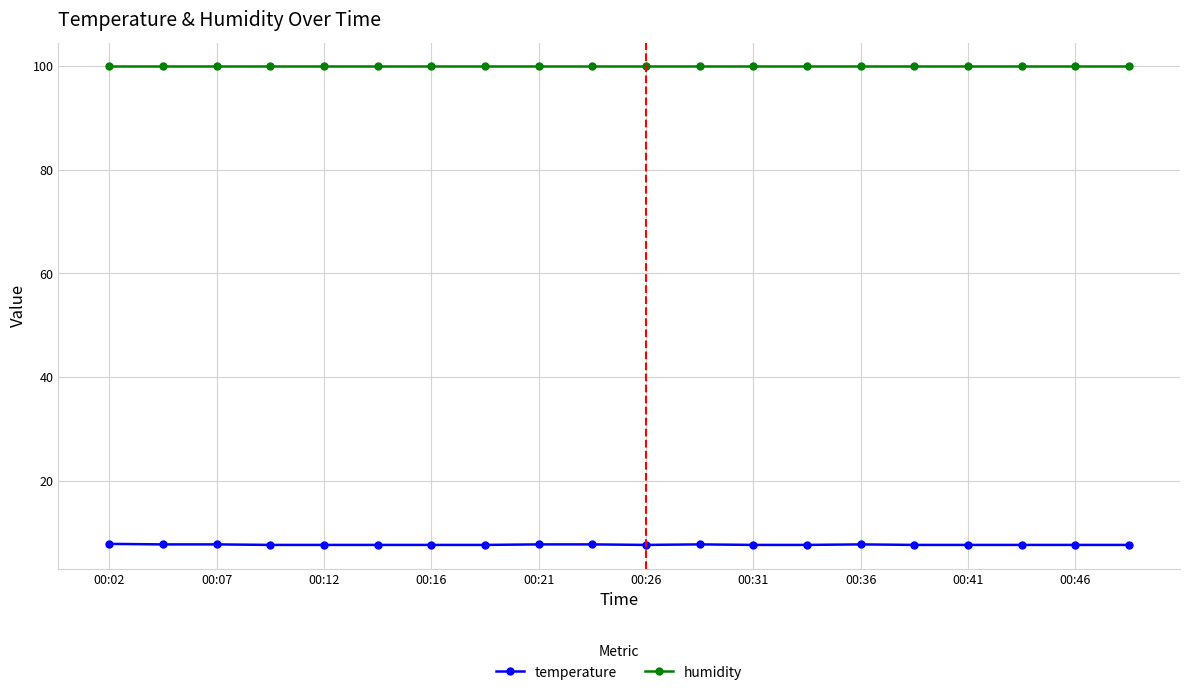

What is the minimum value shown in the chart?

7.7